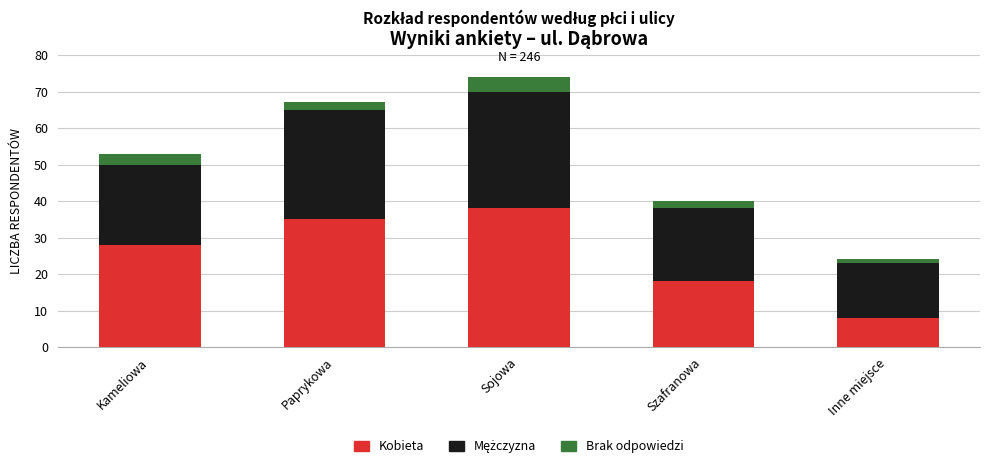

What is the highest value of the Kobieta series?

38